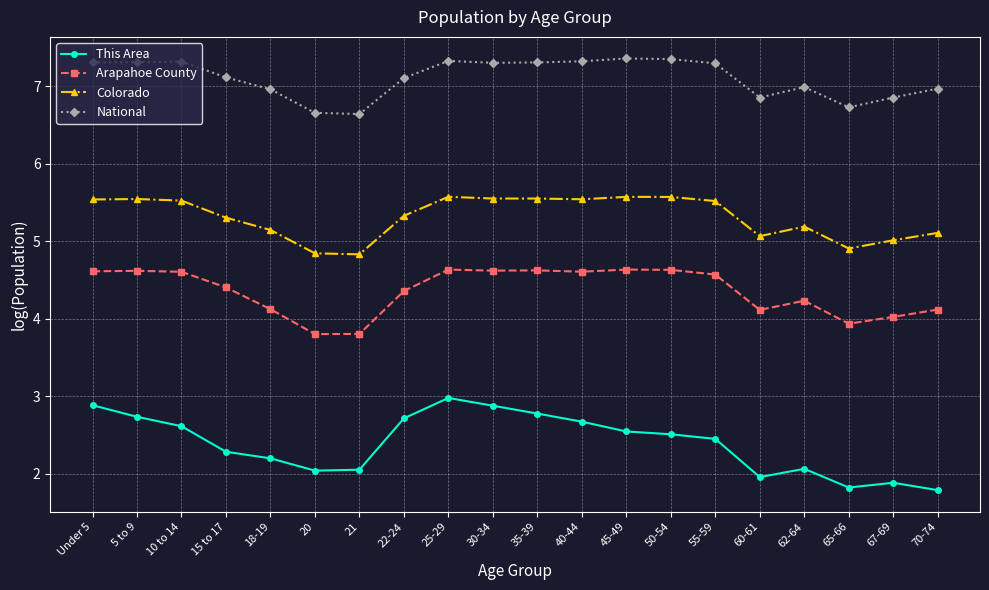

What position from the left is 5 to 9?

2